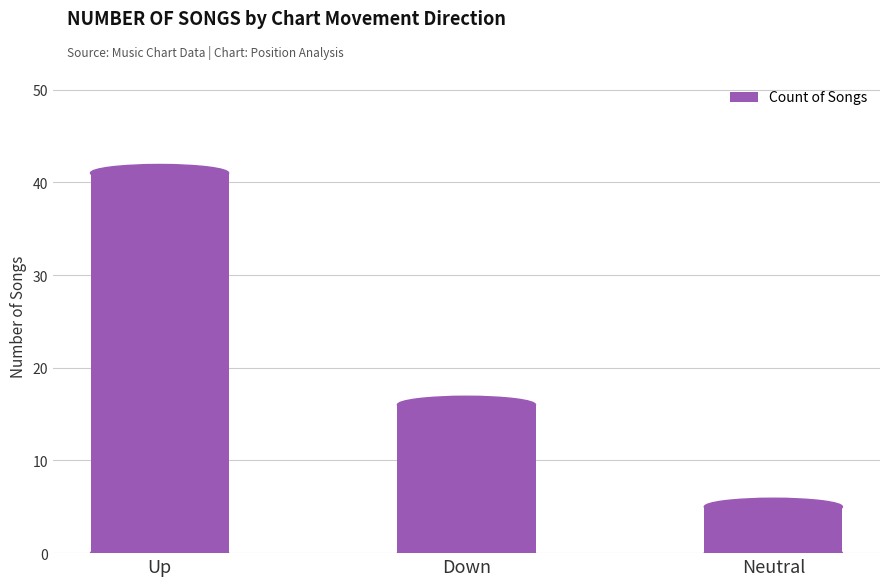

Reading left to right, what are all the values shown in this chart?

41	16	5